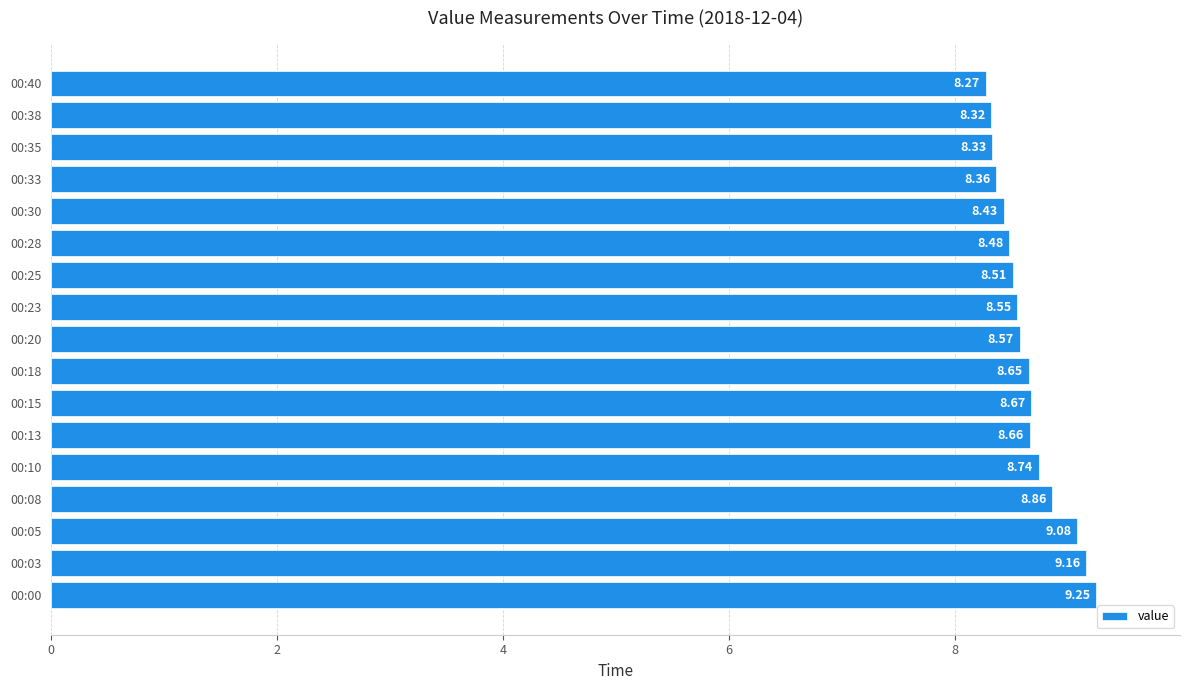

Between 00:08 and 00:10, which is larger?

00:08